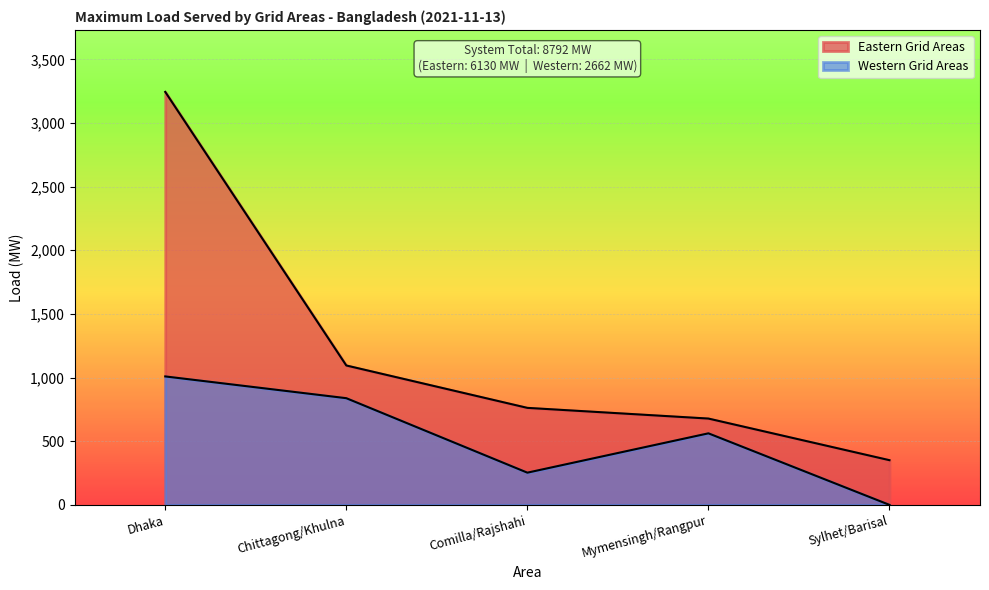

True or false: Eastern Grid Areas has a value of 1250 at Dhaka.

False